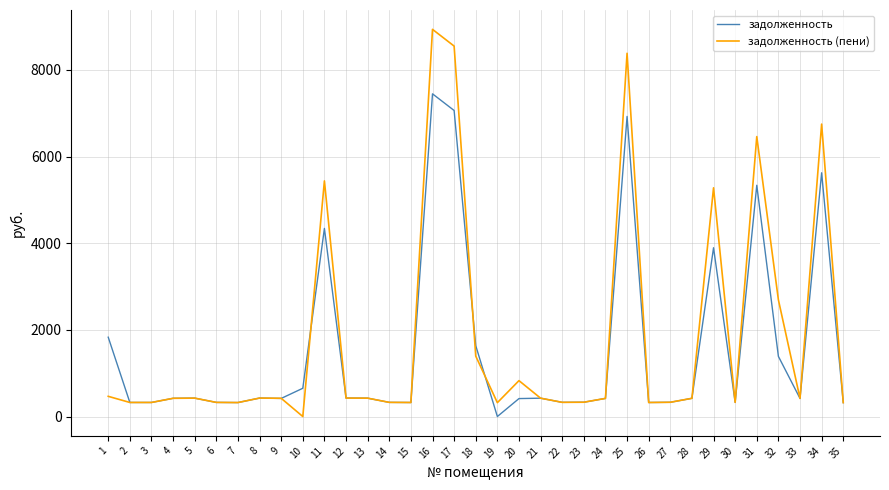

The value of задолженность at 26 is 323.6. True or false?

True